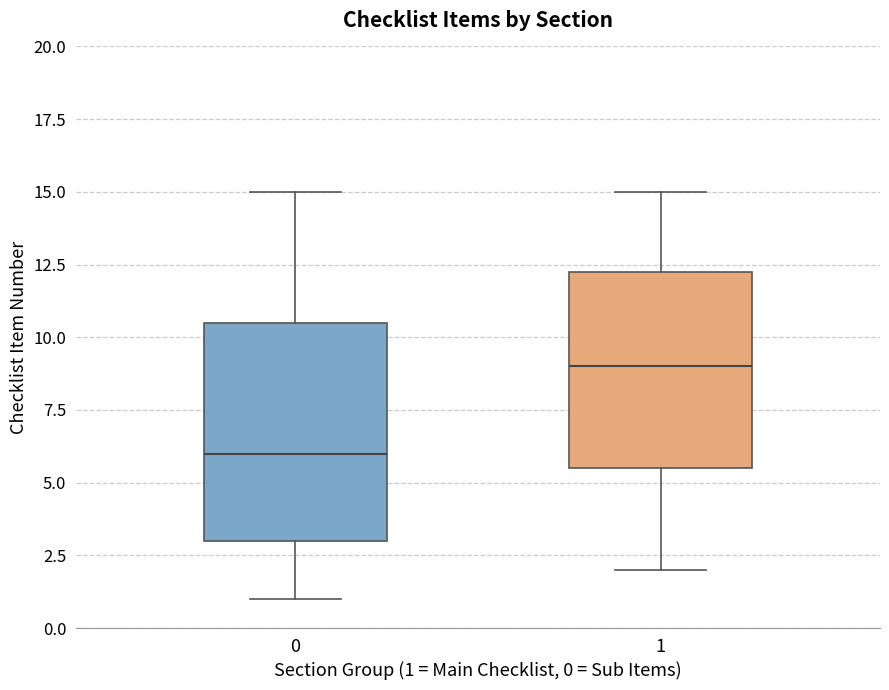

Which box's median line is the highest?

1